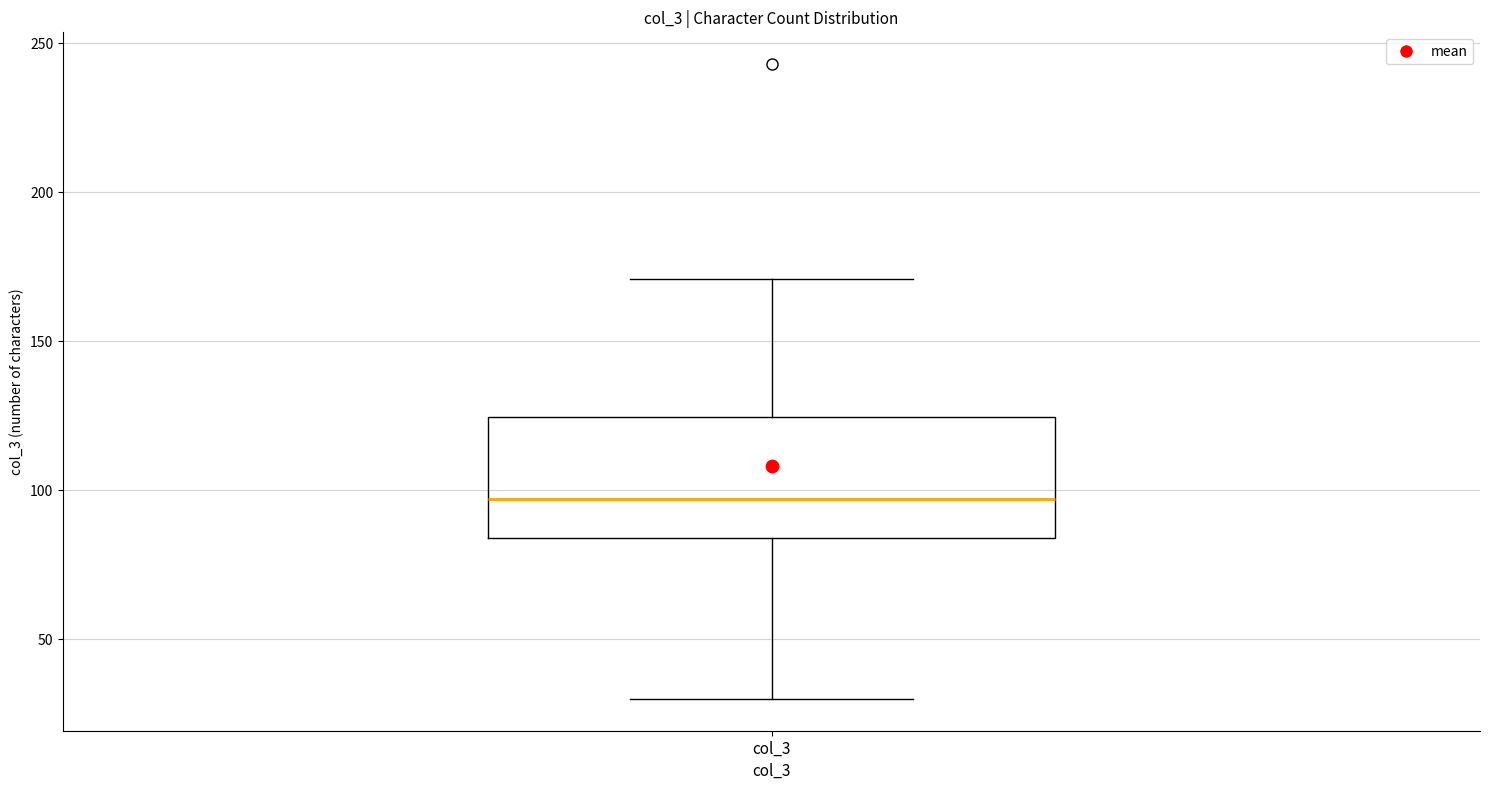

Read this box plot against the y-axis: the position of the median line, the range covered by the box, and the ends of both whiskers. The values are not printed on the chart, so give them approximately, as read against the axis.

median 95, box 85 to 125, whiskers 30 to 170